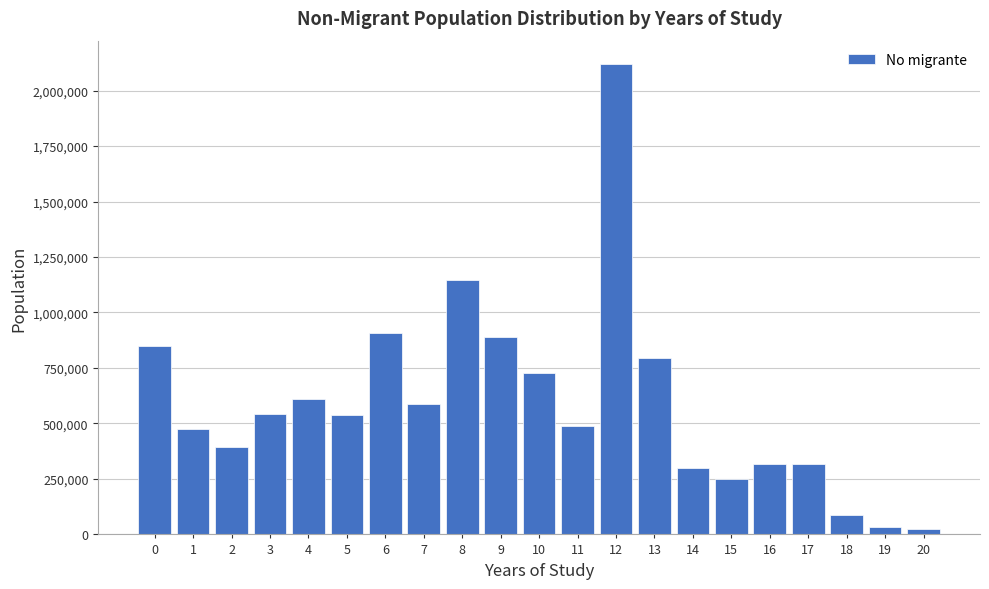

Between 1 and 3, which is larger?

3